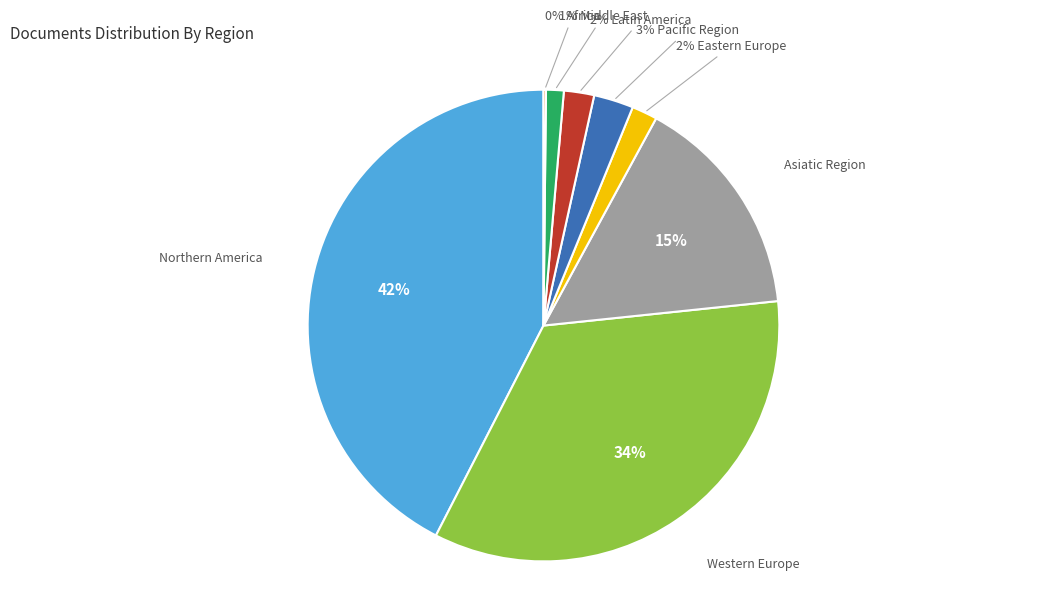

Does any single category account for the majority?

No